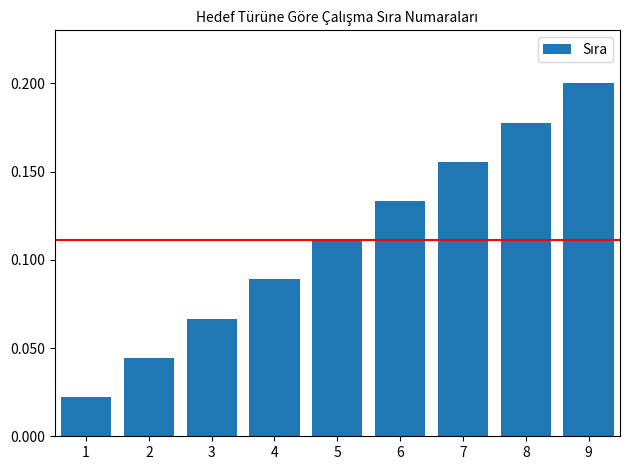

How many values are between 0 and 1?

9